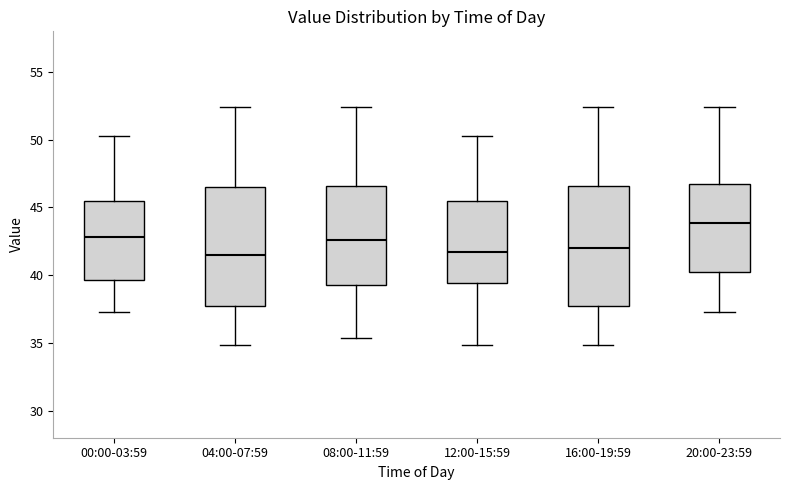

Which box's median line is the highest?

20:00-23:59